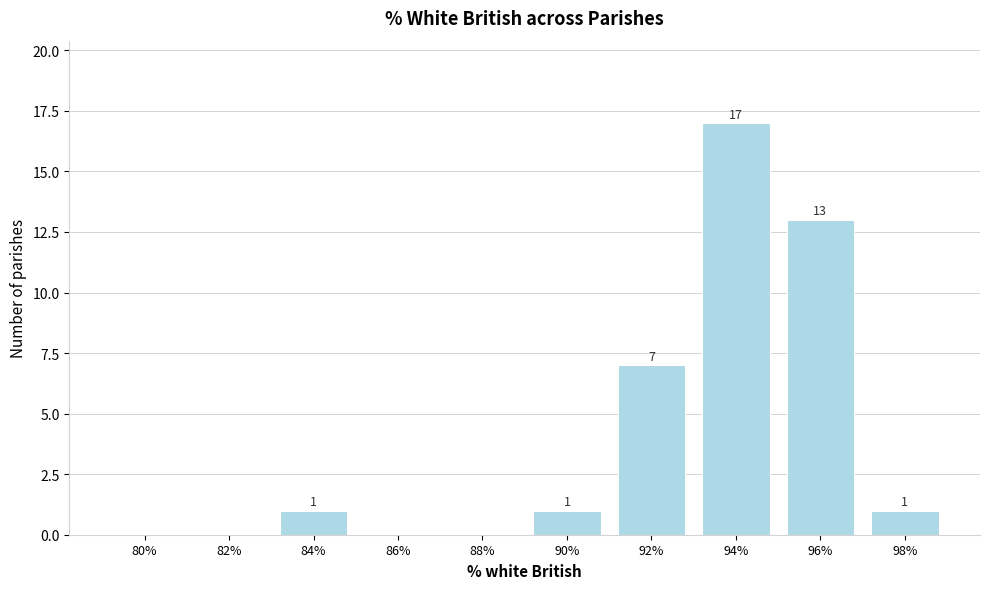

Reading left to right, what are all the values shown in this chart?

80%=0	82%=0	84%=1	86%=0	88%=0	90%=1	92%=7	94%=17	96%=13	98%=1